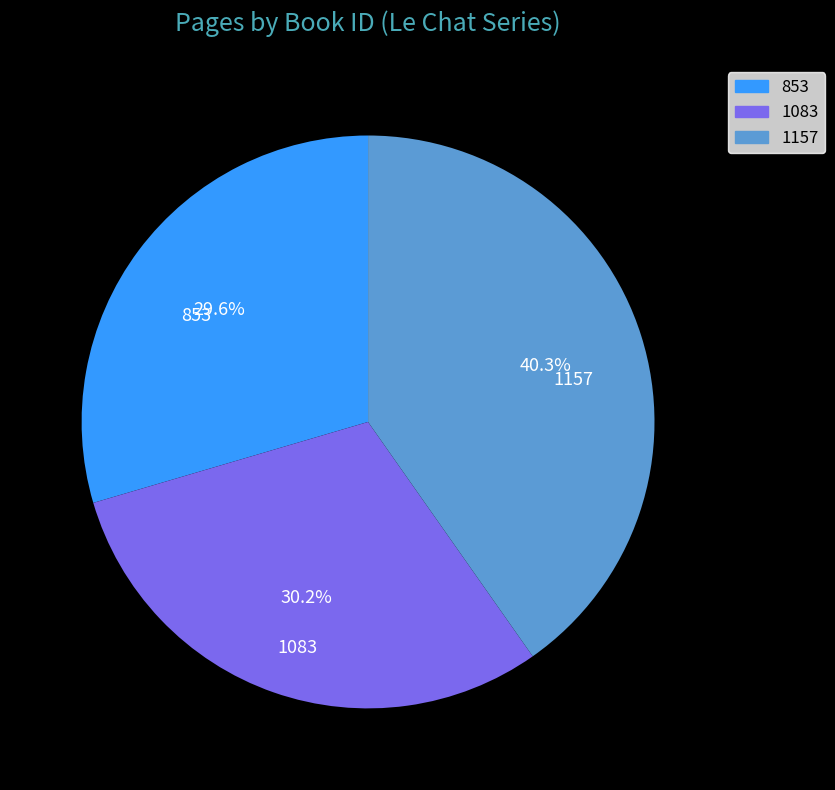

How much of the chart is everything except 1083?

69.8%